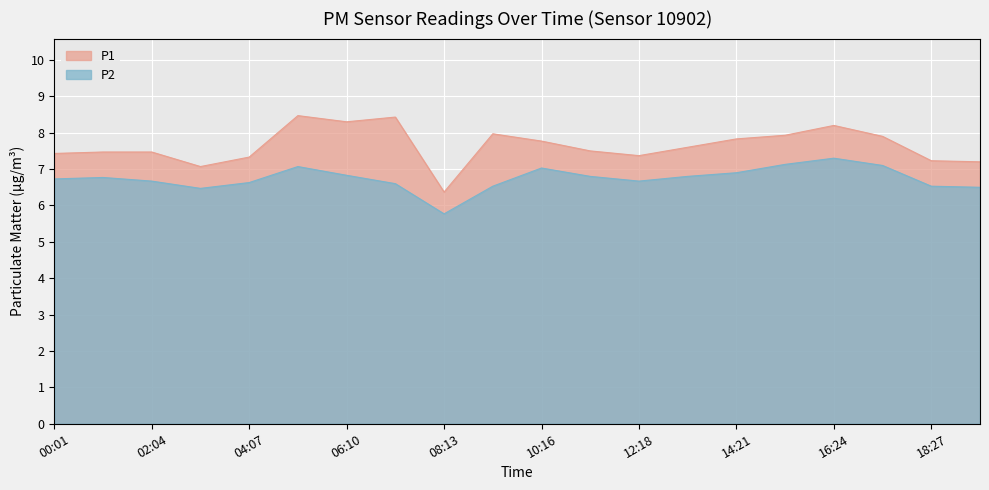

Is it true that P1 equals 8.3 at 06:10?

True